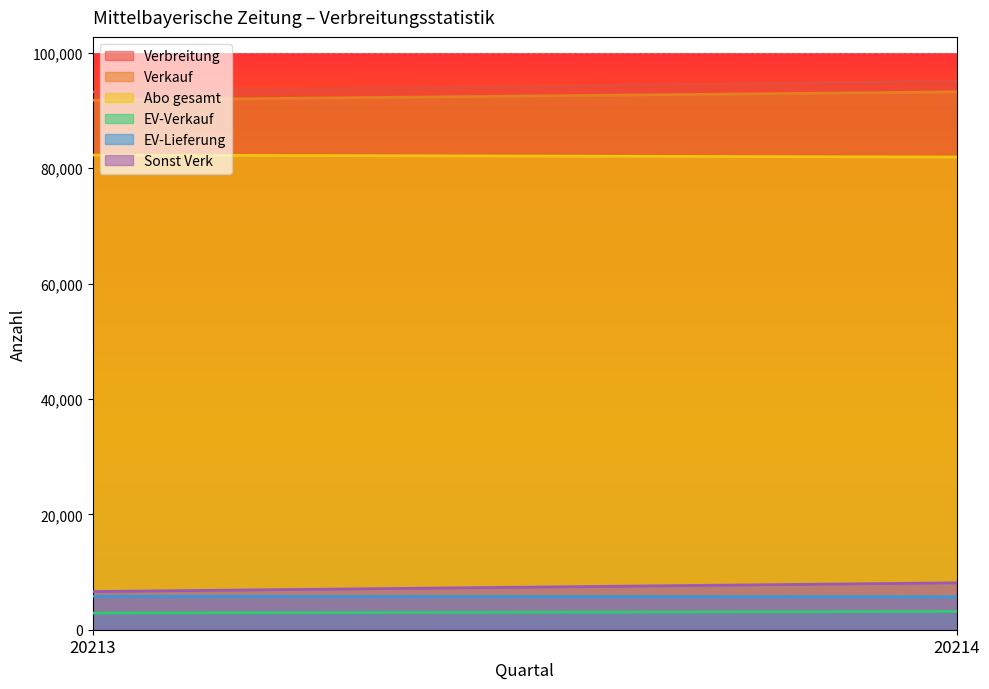

What is the total value across all series at 20214?

287354